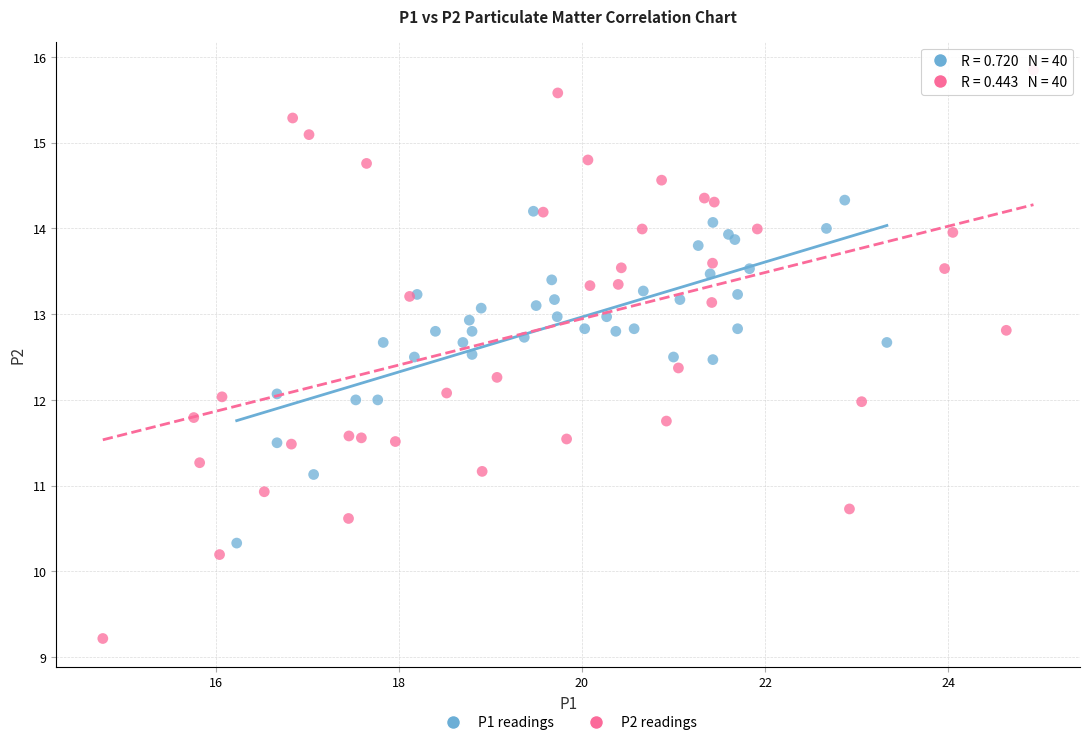

Which series reaches the maximum Y coordinate?

P2 readings